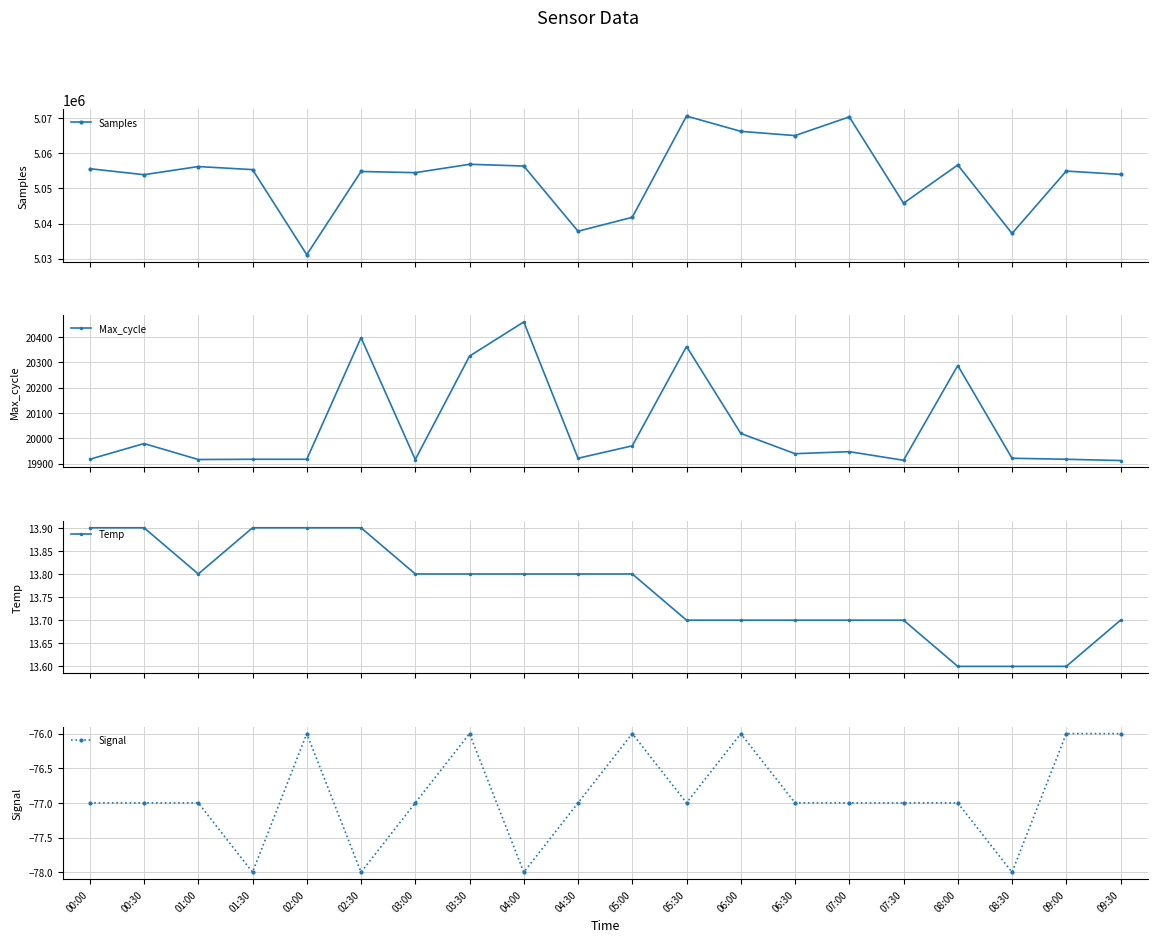

The value of Signal at 05:00 is -44.3. True or false?

False